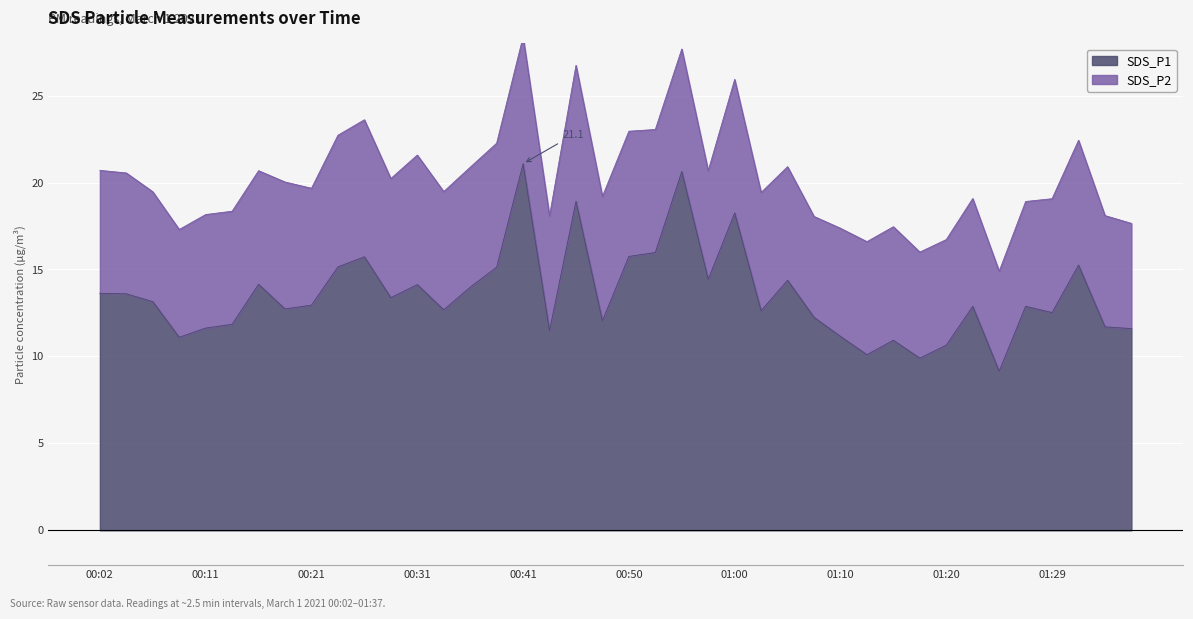

What is the lowest value of the SDS_P1 series?

9.2